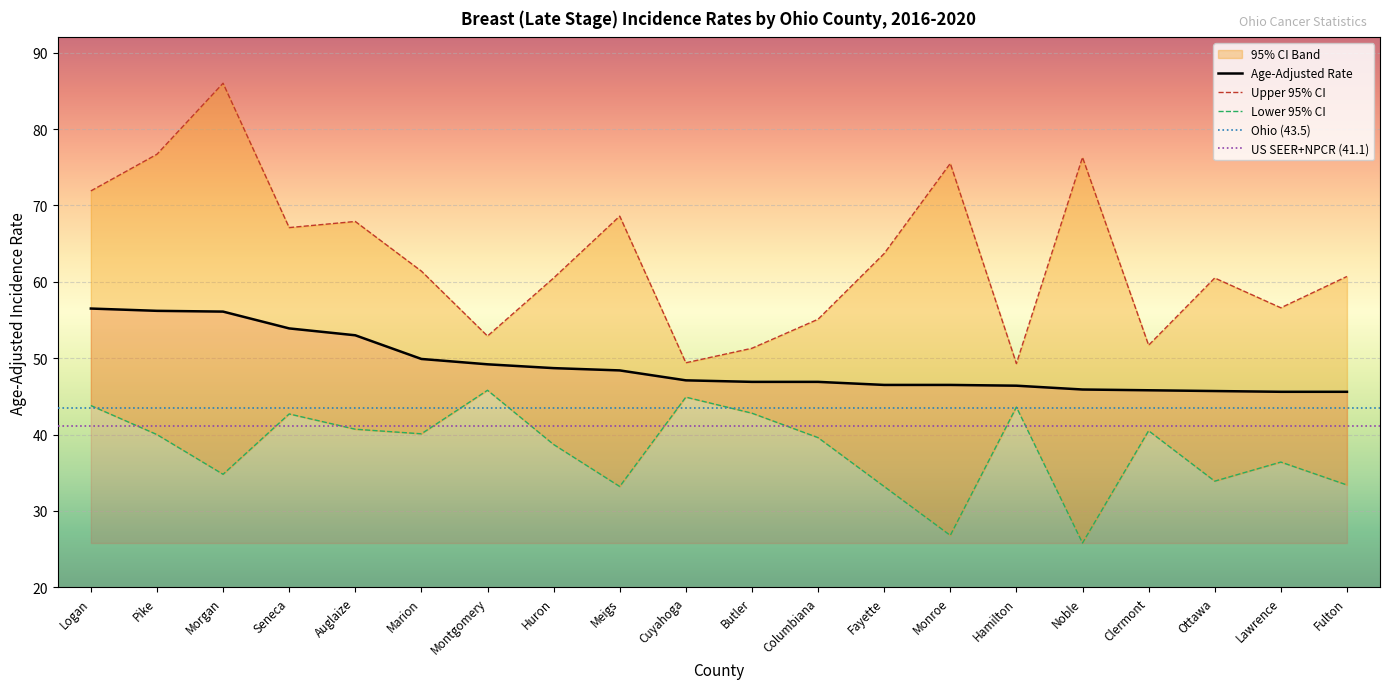

True or false: Age-Adjusted Rate has a value of 45.7 at Ottawa.

True